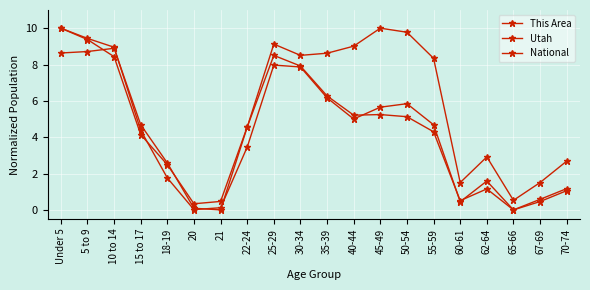

What is the difference between the maximum and minimum values in the National series?

10.0